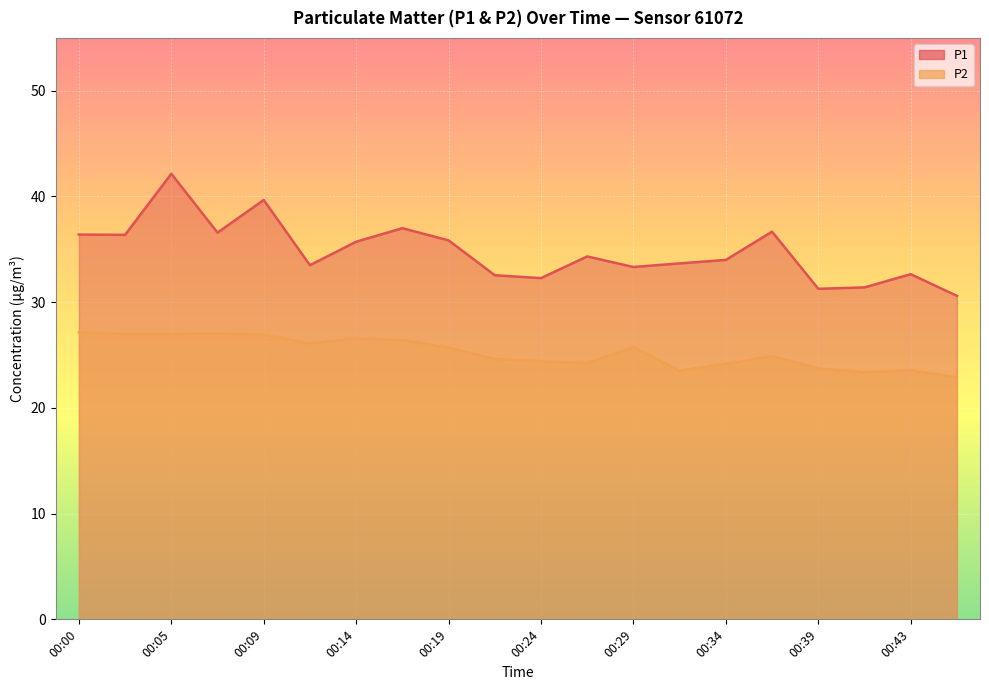

Reading right to left, extract all data points from this chart.

P1: 00:46=30.6	00:43=32.6	00:41=31.4	00:39=31.3	00:36=36.7	00:34=34.0	00:31=33.7	00:29=33.3	00:26=34.3	00:24=32.3	00:22=32.5	00:19=35.9	00:17=37.0	00:14=35.7	00:12=33.5	00:09=39.7	00:07=36.6	00:05=42.1	00:02=36.4	00:00=36.4
P2: 00:46=22.9	00:43=23.6	00:41=23.4	00:39=23.7	00:36=24.9	00:34=24.2	00:31=23.5	00:29=25.8	00:26=24.2	00:24=24.4	00:22=24.6	00:19=25.7	00:17=26.4	00:14=26.6	00:12=26.1	00:09=26.9	00:07=27.1	00:05=27.0	00:02=27.0	00:00=27.1